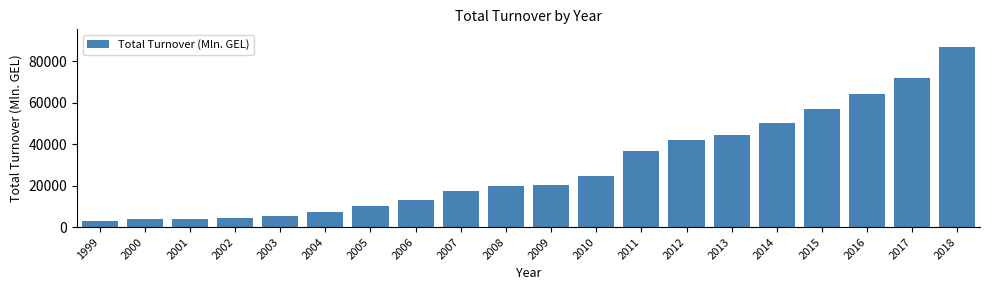

What is the value of the 9th bar from the left?

17544.4